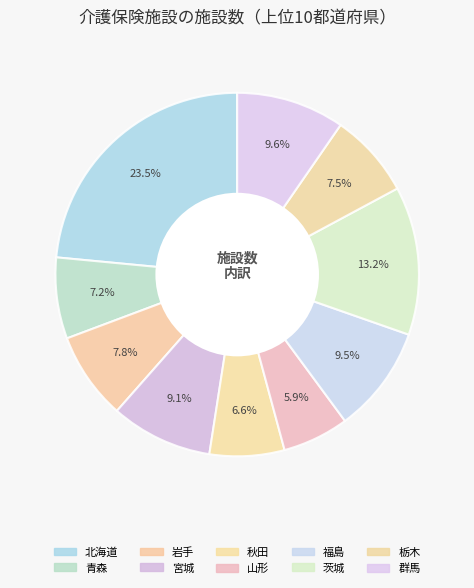

Count the number of slices in the pie.

10